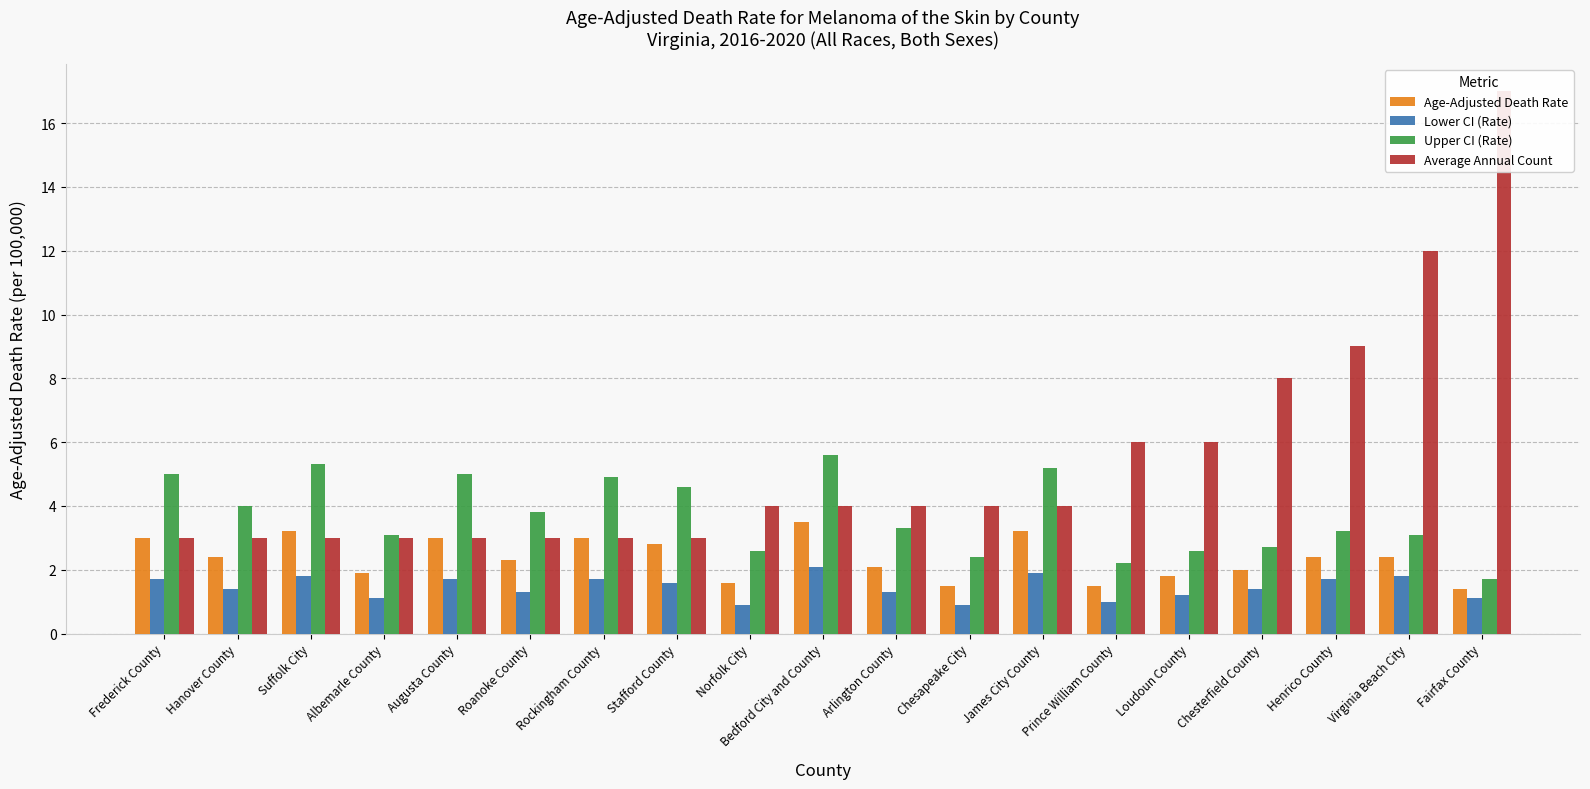

Which series has the largest total across all categories?

Average Annual Count